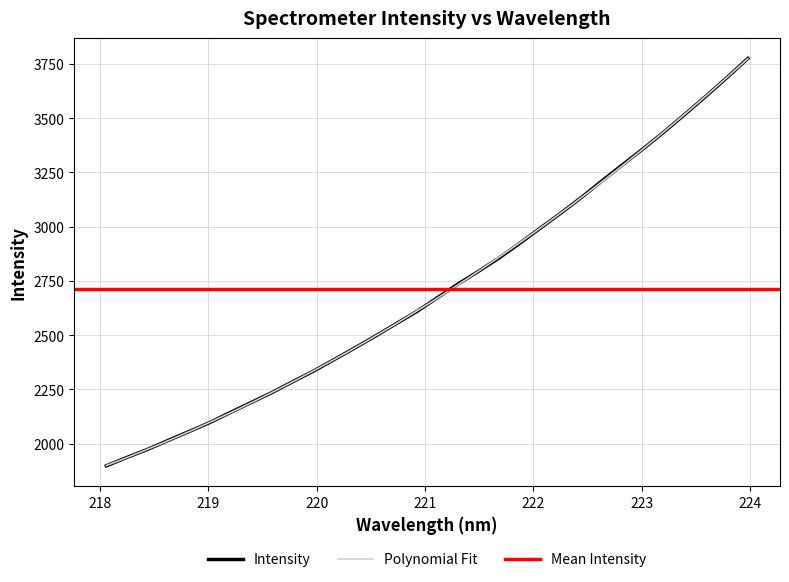

Does the chart display data point markers on the line(s)?

No